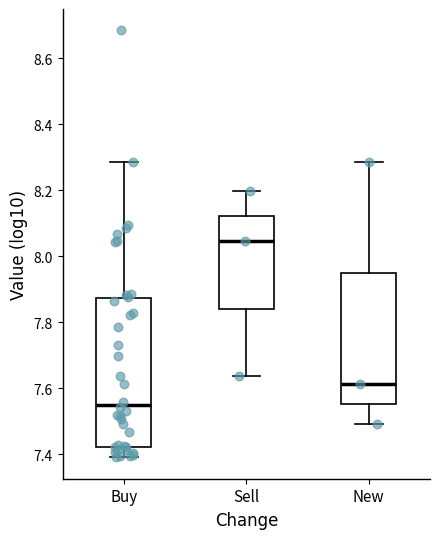

Where is the upper edge of the box for Sell on the y-axis? The values are not printed on the chart, so give them approximately, as read against the axis.

8.12